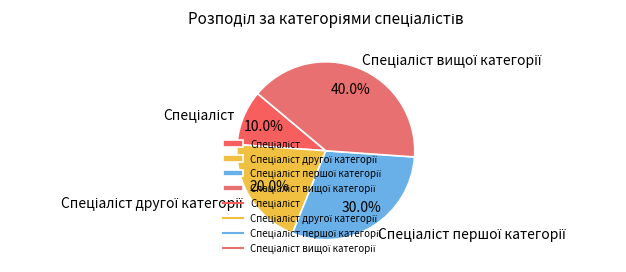

Does any single category account for the majority?

No